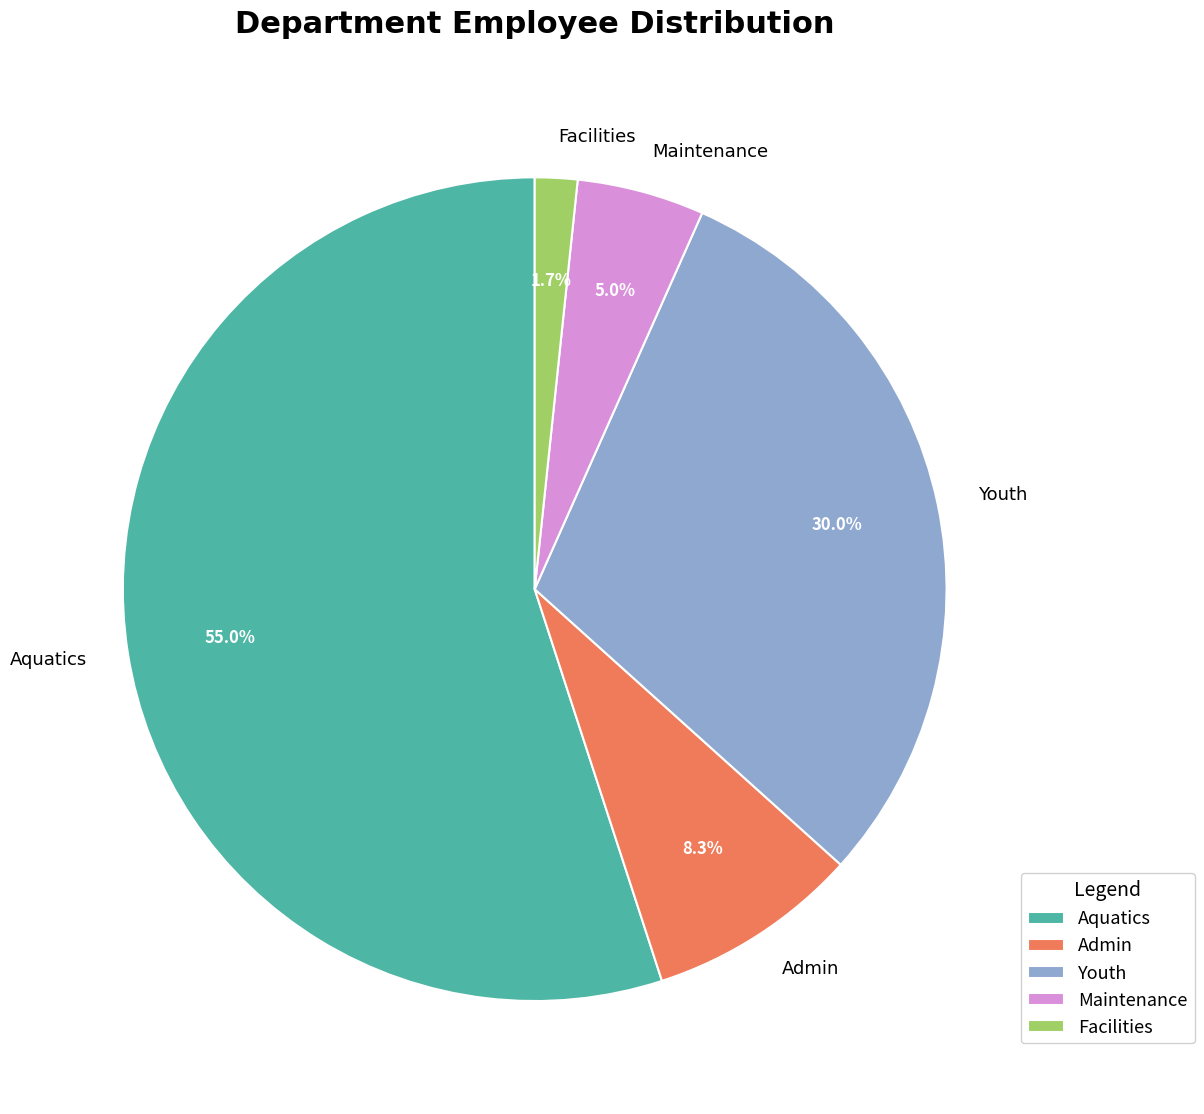

Is it true that Admin is 1% of the pie?

False